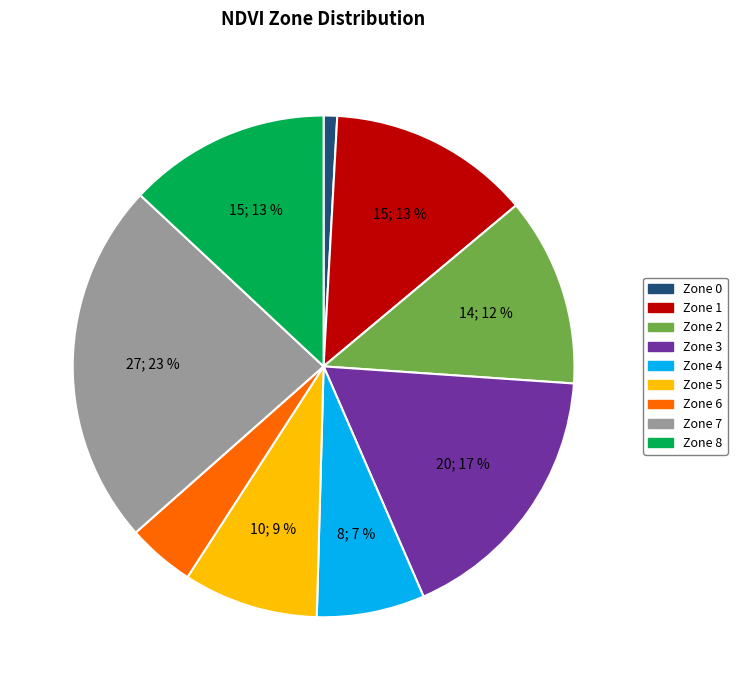

Which slice is the smallest?

Zone 0